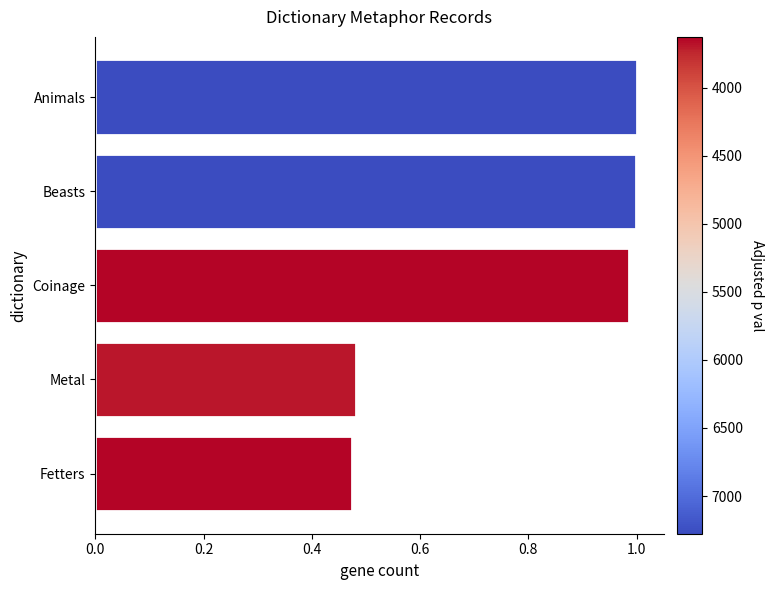

The chart shows a value of 0.2 at Beasts. True or false?

False